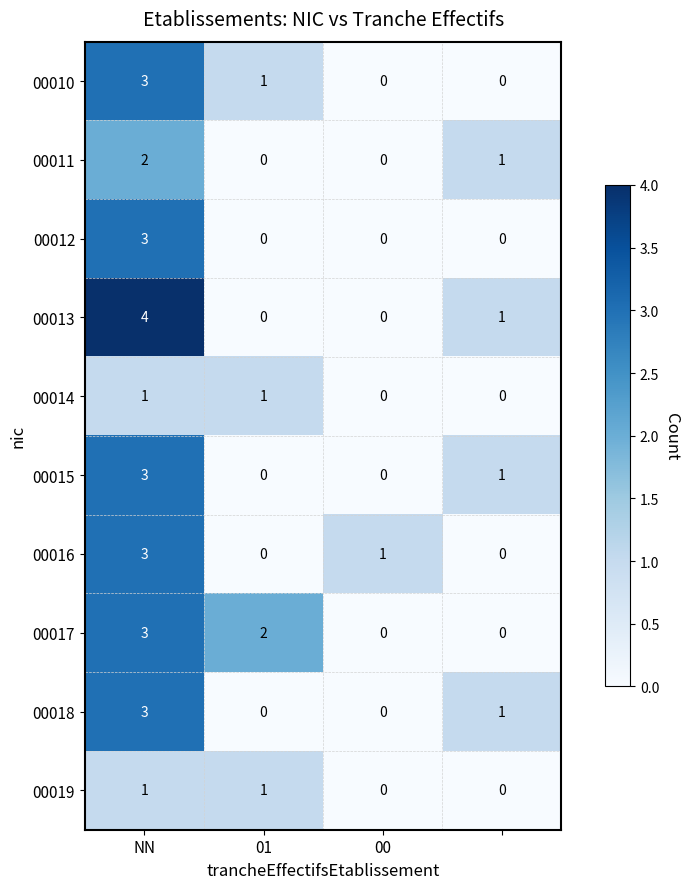

How many data points does each series have?

4